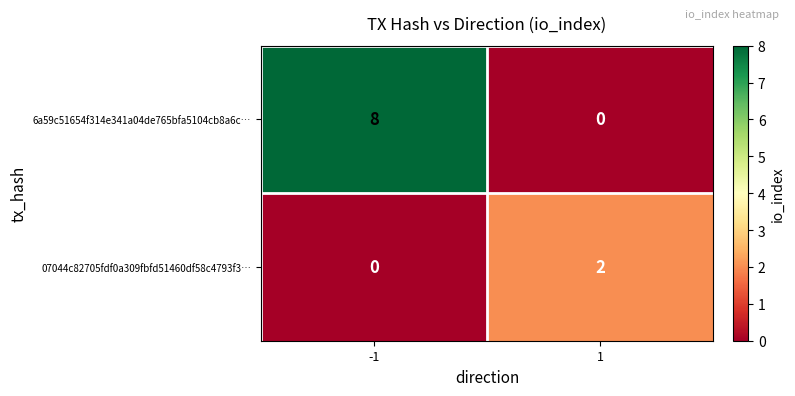

What is the total value across all series at -1?

8